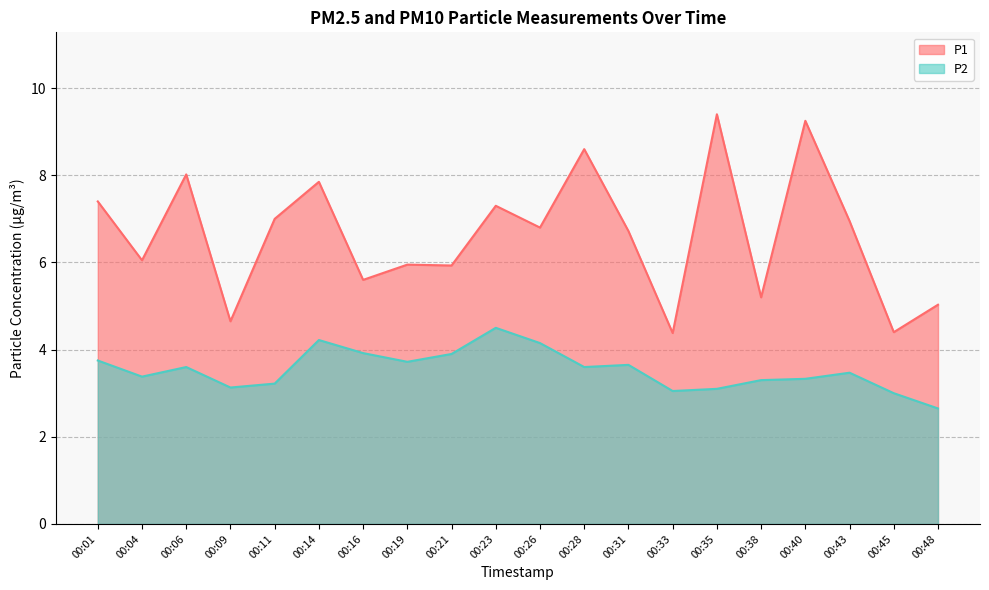

Reading left to right, extract all data points from this chart.

P1: 7.4	6.0	8.0	4.7	7.0	7.8	5.6	6.0	5.9	7.3	6.8	8.6	6.7	4.4	9.4	5.2	9.2	7.0	4.4	5.0
P2: 3.8	3.4	3.6	3.1	3.2	4.2	3.9	3.7	3.9	4.5	4.2	3.6	3.6	3.0	3.1	3.3	3.3	3.5	3.0	2.6